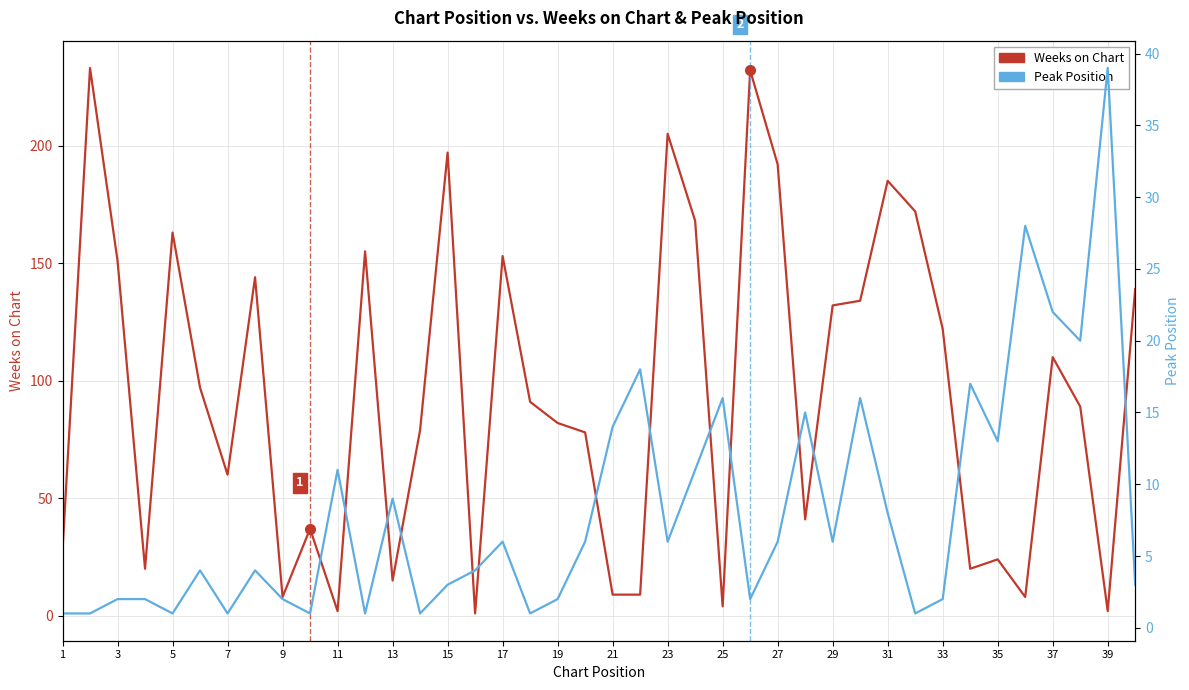

How many data points in Weeks on Chart are above 91?

19